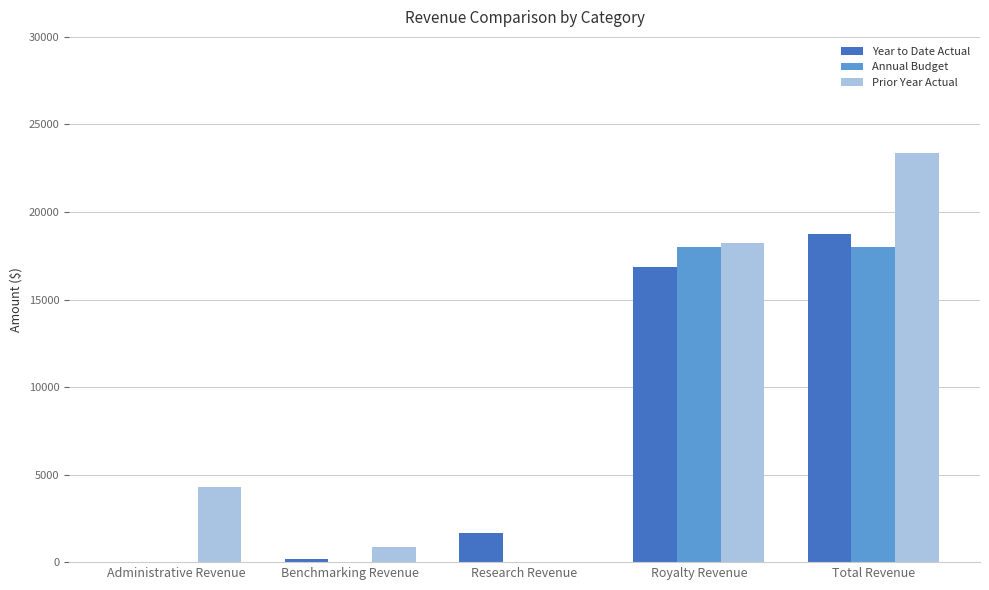

The Year to Date Actual series shows 6138 at Royalty Revenue. True or false?

False